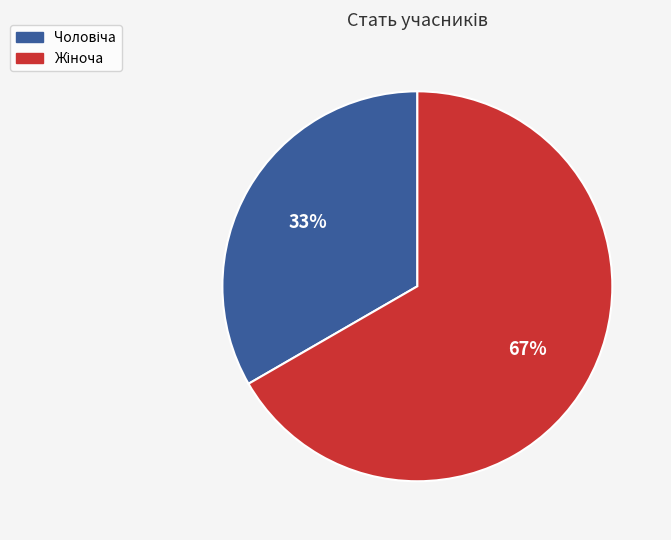

To the nearest percent, what is the average slice percentage?

50%